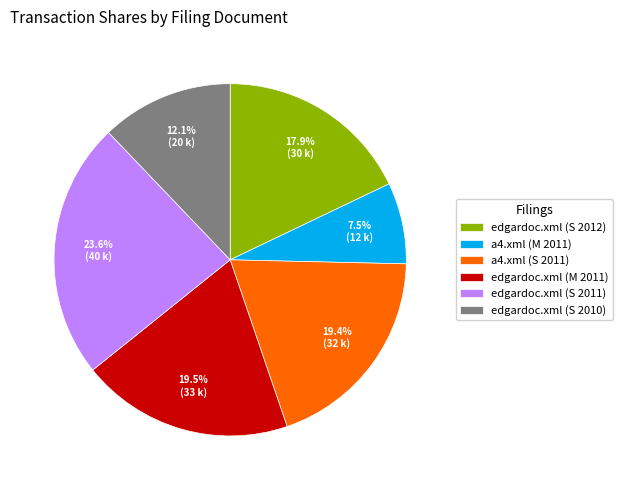

Does any single category account for the majority?

No